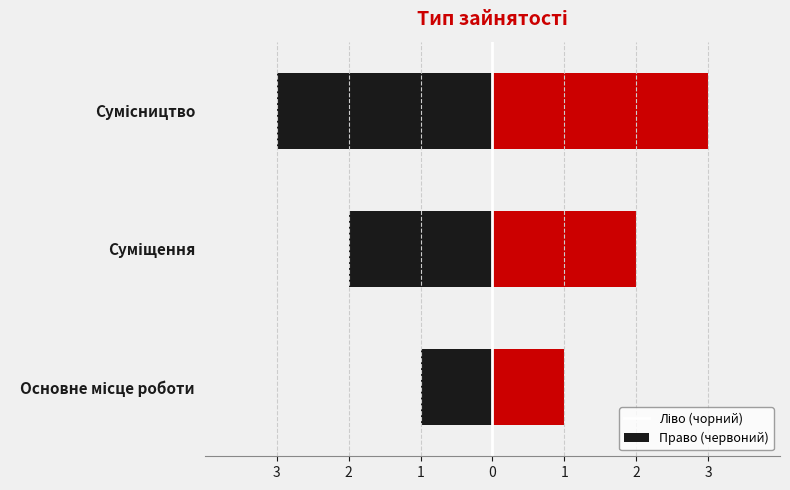

Which has a higher value, Основне місце роботи or Сумісництво?

Сумісництво